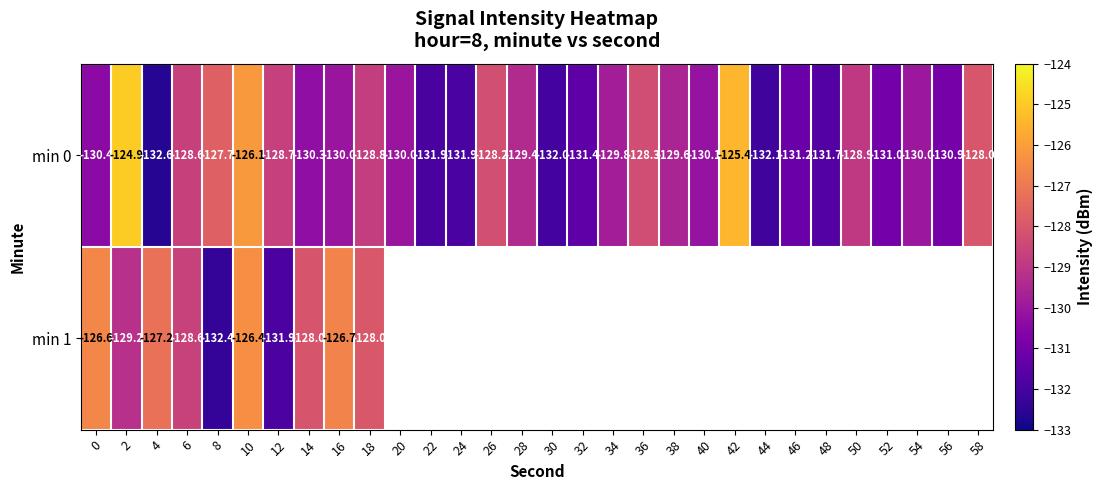

Count the number of categories in the chart.

30